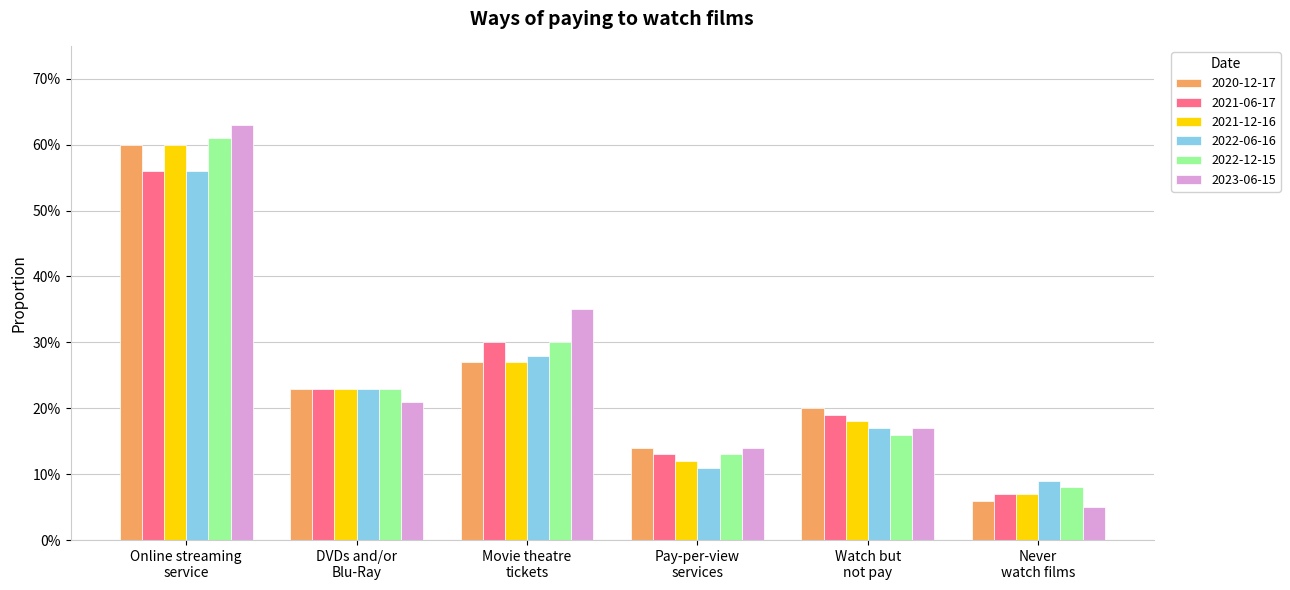

At which category does the chart reach its peak across all series?

Online streaming
service